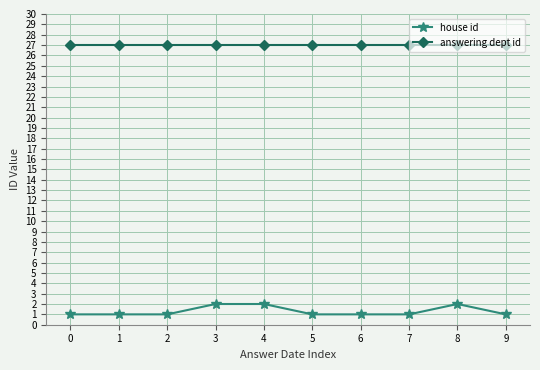

Which series has the largest total across all categories?

answering dept id